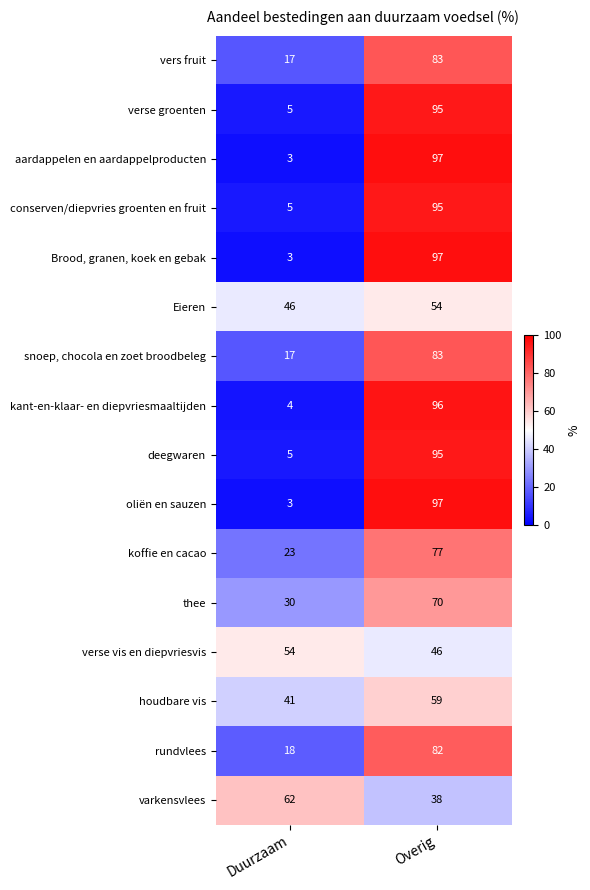

What is the difference between the highest and lowest values at Overig?

59